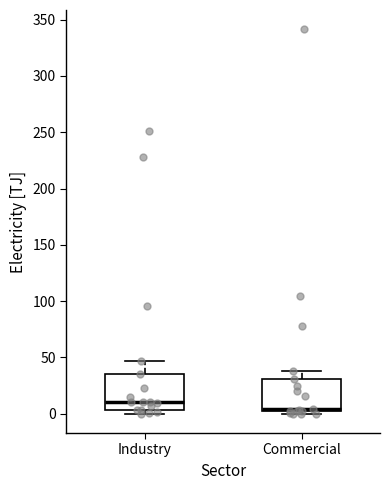

Reading left to right, read every box against the y-axis: the position of its median line, the range the box covers, and the ends of its whiskers. The values are not printed on the chart, so give them approximately, as read against the axis.

Industry: median 10, box 5 to 35, whiskers 0 to 45
Commercial: median 5, box 0 to 30, whiskers 0 (just below the box's lower edge) to 40